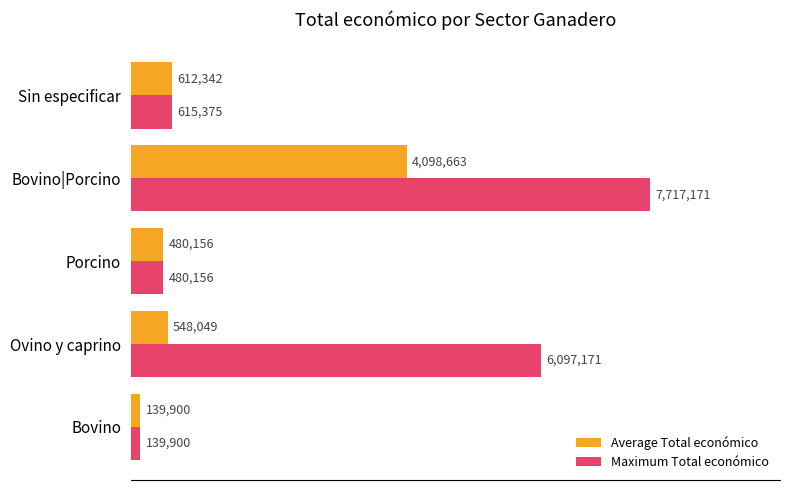

At how many categories does at least one series exceed 1787853?

2